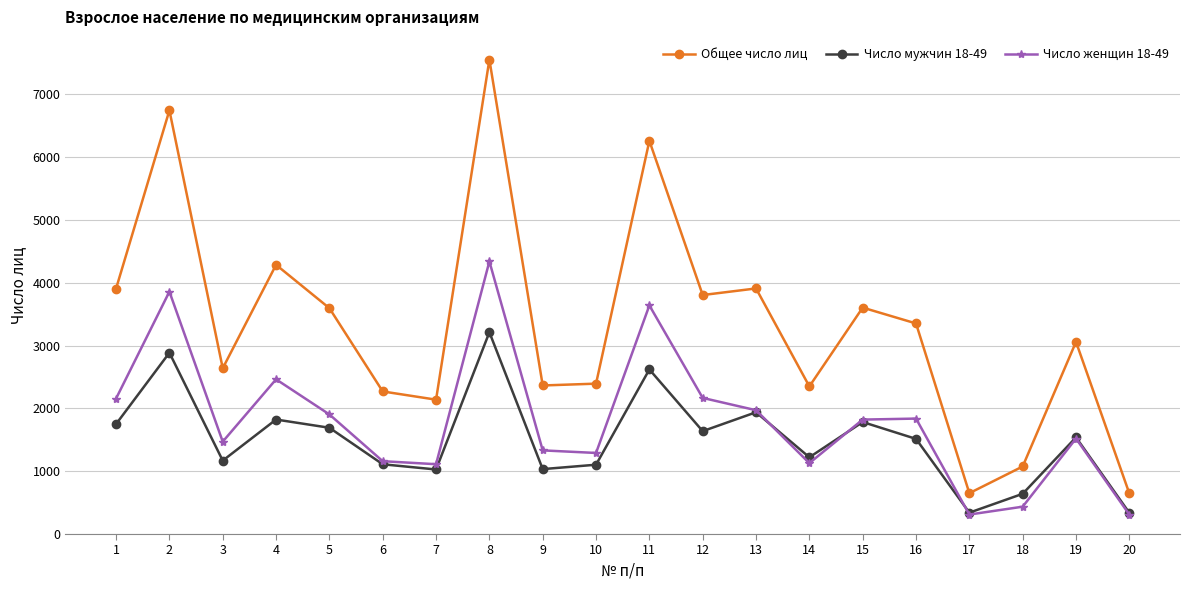

How many distinct data groups are displayed?

3